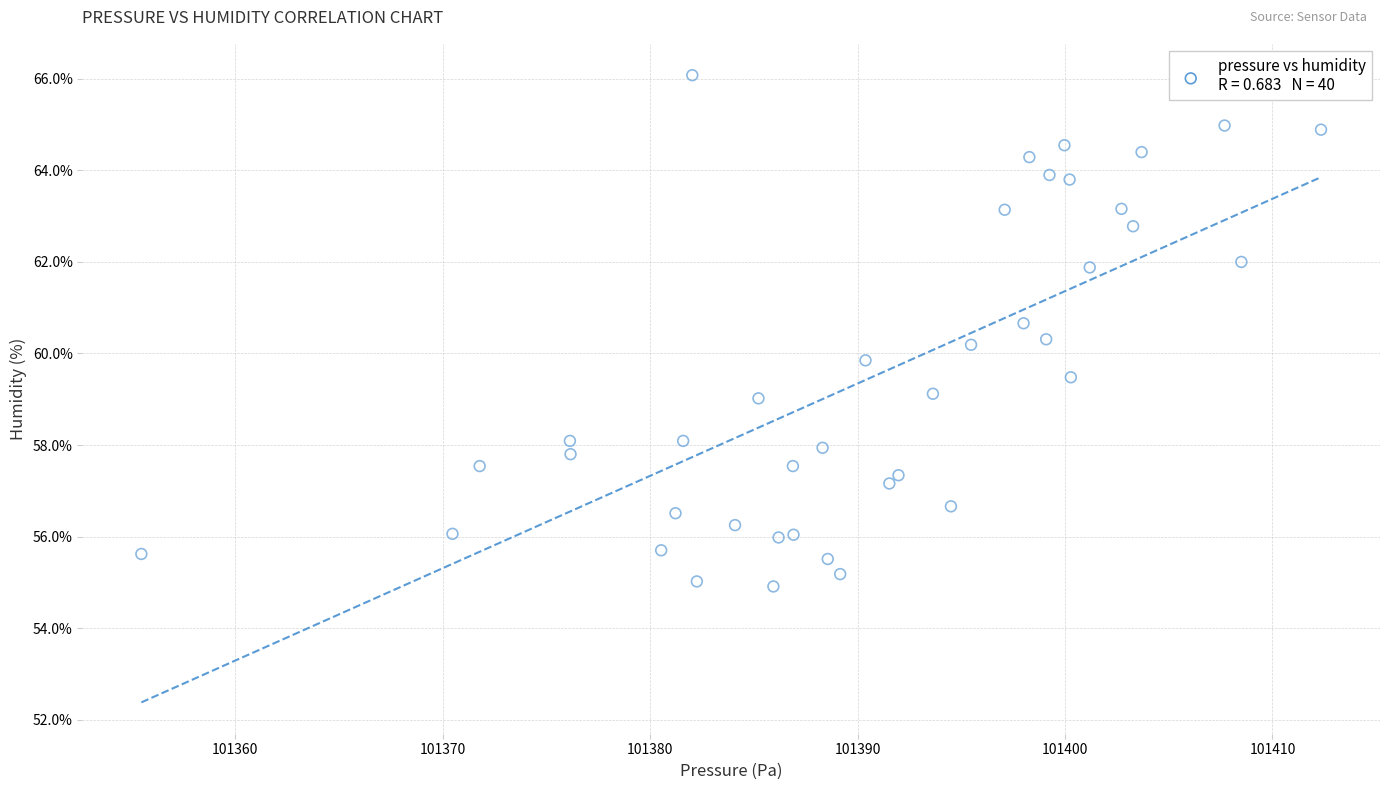

What is the range of Y values (max minus min)?

11.2